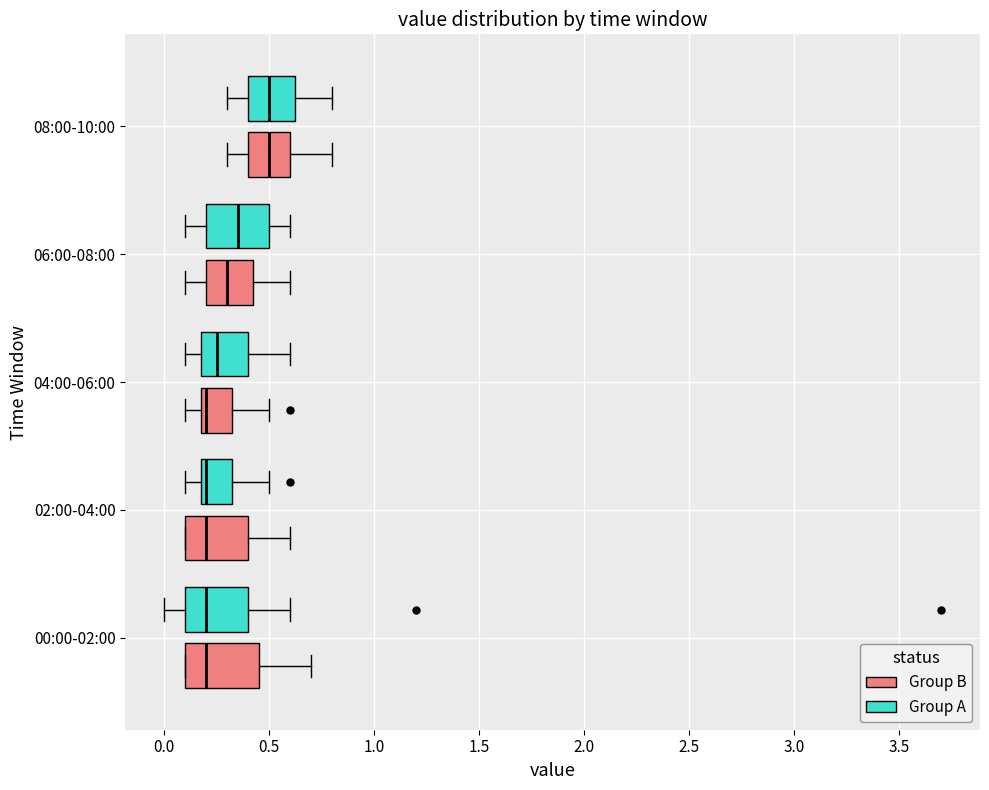

Reading bottom to top, read every box against the x-axis: the position of its median line, the range the box covers, and the ends of its whiskers. The values are not printed on the chart, so give them approximately, as read against the axis.

00:00-02:00 (Group B): median 0.20, box 0.10 to 0.45, whiskers 0.10 to 0.70
00:00-02:00 (Group A): median 0.20, box 0.10 to 0.40, whiskers 0.00 to 0.60
02:00-04:00 (Group B): median 0.20, box 0.10 to 0.40, whiskers 0.10 to 0.60
02:00-04:00 (Group A): median 0.20 (just right of the box's left edge), box 0.20 to 0.35, whiskers 0.10 to 0.50
04:00-06:00 (Group B): median 0.20 (just right of the box's left edge), box 0.20 to 0.35, whiskers 0.10 to 0.50
04:00-06:00 (Group A): median 0.25, box 0.20 to 0.40, whiskers 0.10 to 0.60
06:00-08:00 (Group B): median 0.30, box 0.20 to 0.45, whiskers 0.10 to 0.60
06:00-08:00 (Group A): median 0.35, box 0.20 to 0.50, whiskers 0.10 to 0.60
08:00-10:00 (Group B): median 0.50, box 0.40 to 0.60, whiskers 0.30 to 0.80
08:00-10:00 (Group A): median 0.50, box 0.40 to 0.65, whiskers 0.30 to 0.80